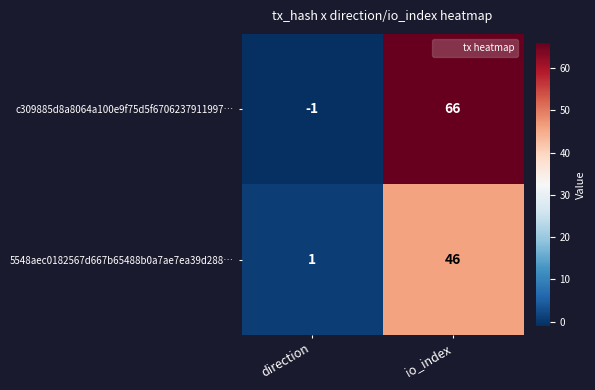

Reading right to left, transcribe all the data shown in this chart.

c309885d8a8064a100e9f75d5f6706237911997…: 66	-1
5548aec0182567d667b65488b0a7ae7ea39d288…: 46	1